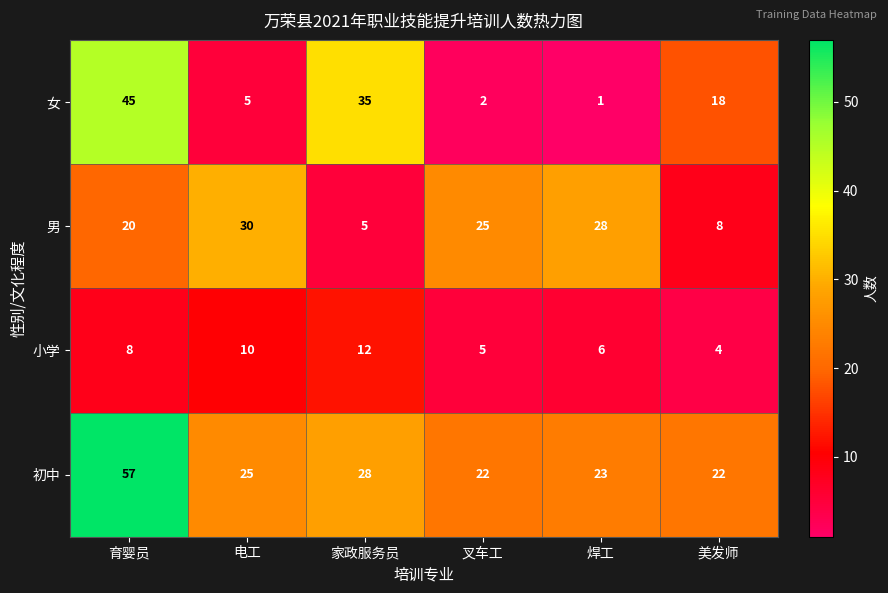

Where is 男 nearest to the value 17?

育婴员